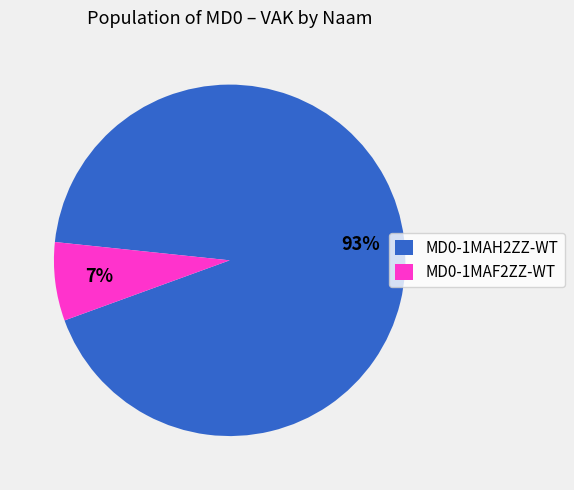

Is there a majority slice in this chart?

Yes